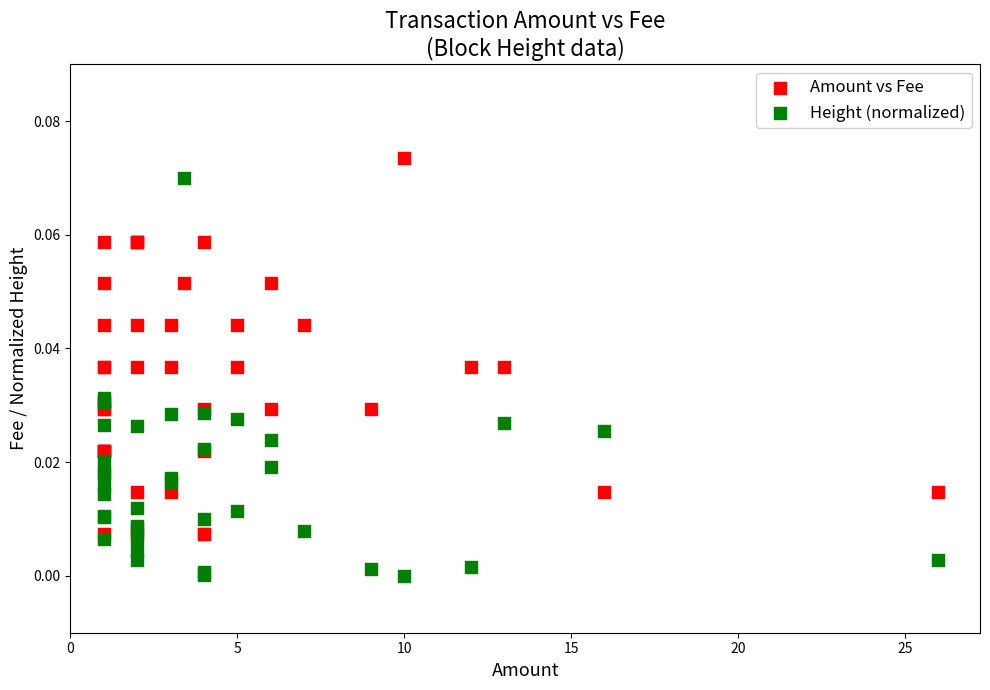

Which series contains the highest Y value?

Amount vs Fee